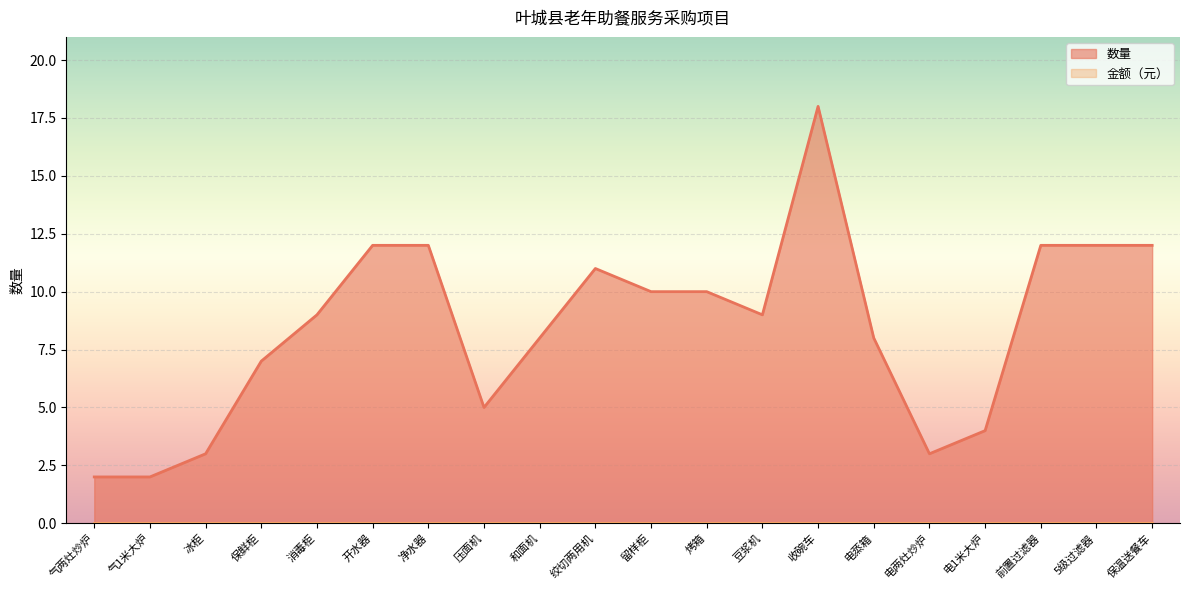

How many values exceed 9?

9